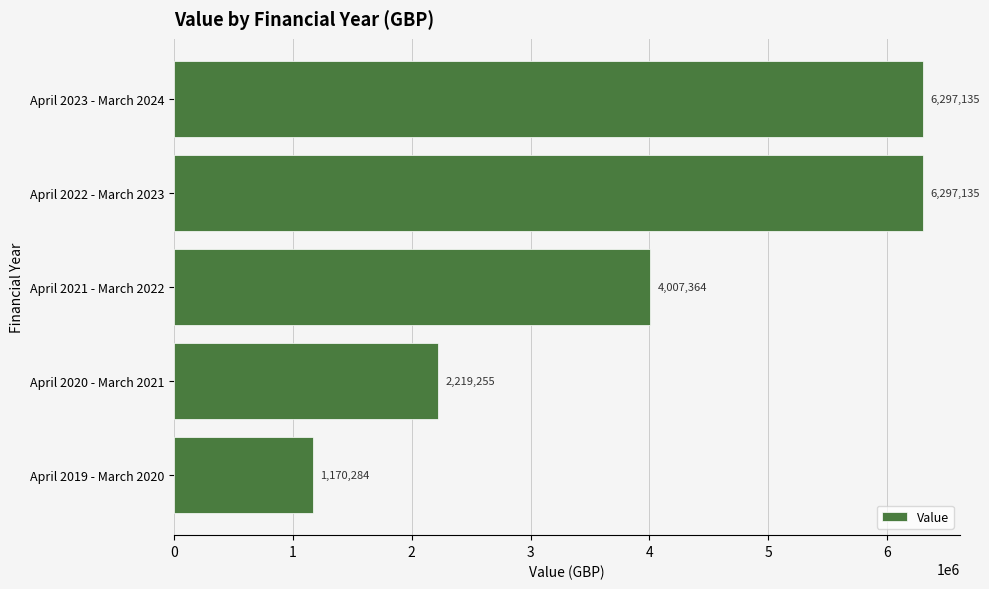

At which label is the value closest to 3733709?

April 2021 - March 2022